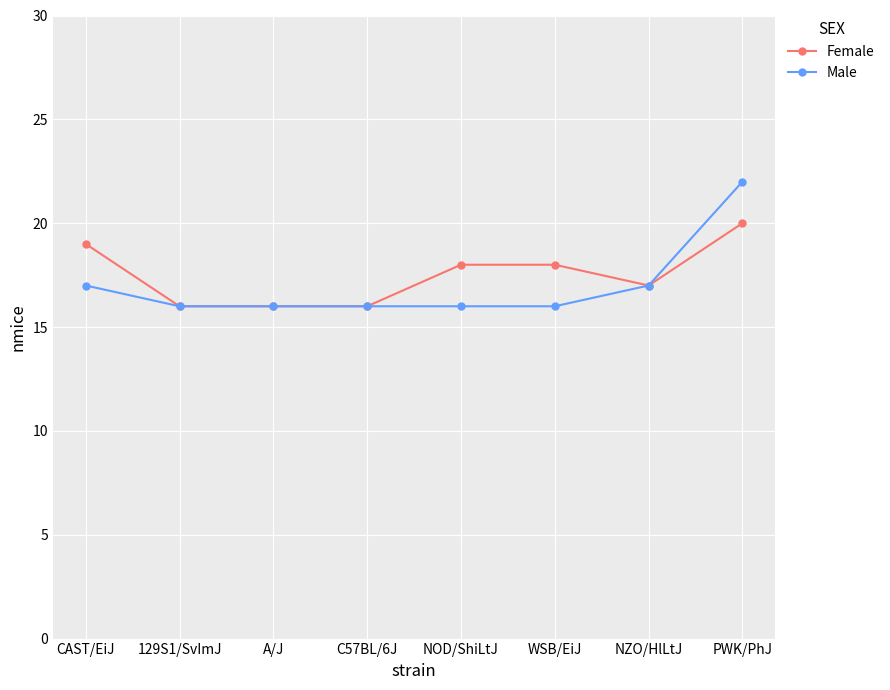

Rank the series by their maximum value, from highest to lowest.

Male, Female